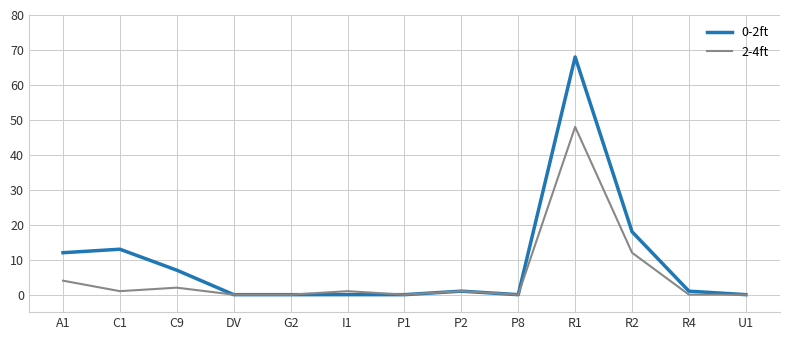

Reading left to right, list all the values displayed in this chart.

0-2ft: A1=12	C1=13	C9=7	DV=0	G2=0	I1=0	P1=0	P2=1	P8=0	R1=68	R2=18	R4=1	U1=0
2-4ft: A1=4	C1=1	C9=2	DV=0	G2=0	I1=1	P1=0	P2=1	P8=0	R1=48	R2=12	R4=0	U1=0